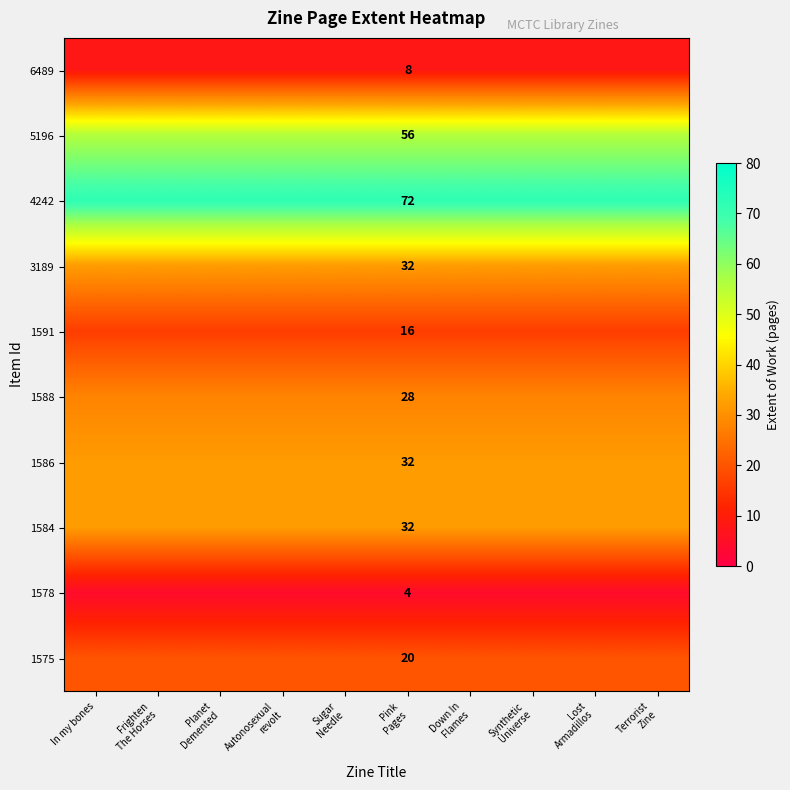

How many distinct data groups are displayed?

10